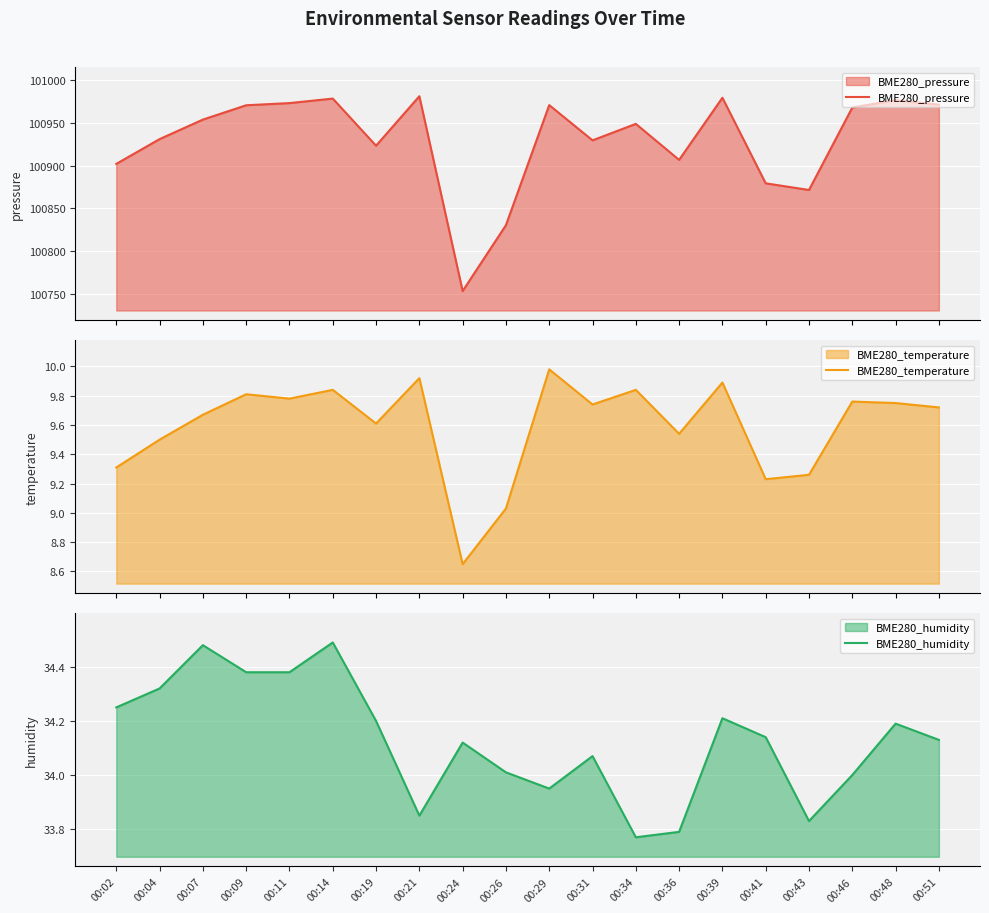

What is the sum of all BME280_pressure values?

2018593.4